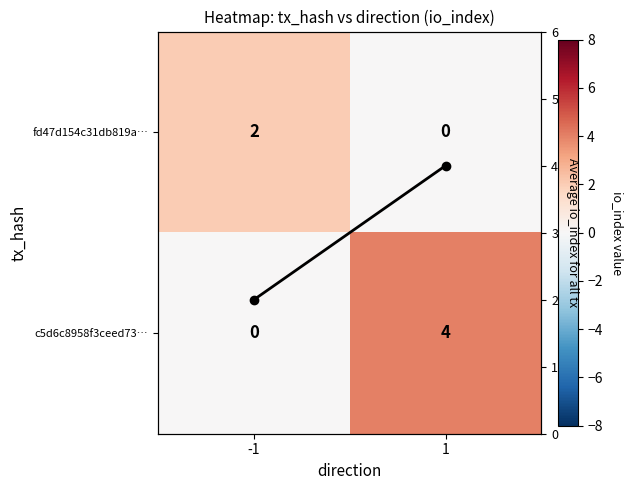

At which label is fd47d154c31db819a… closest to 1?

-1